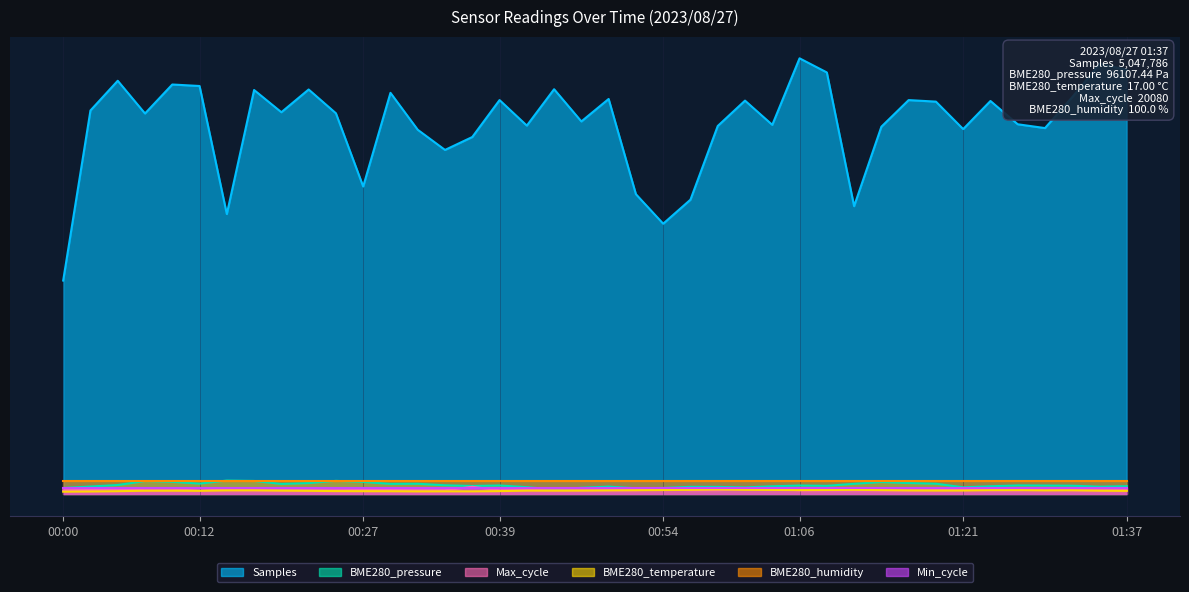

Where is the first local minimum for BME280_temperature?

00:12